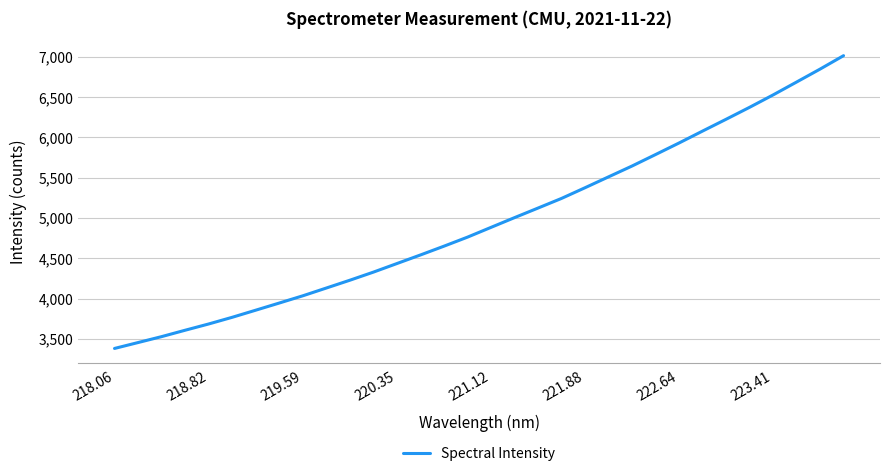

What is the minimum value shown in the chart?

3381.1